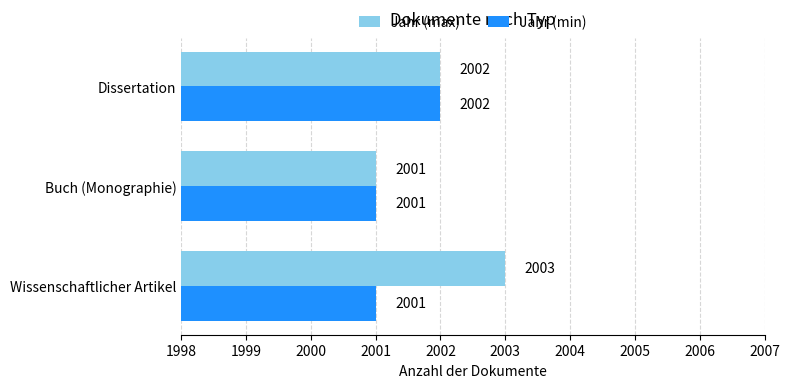

The value of Jahr (max) at Dissertation is 2002. True or false?

True